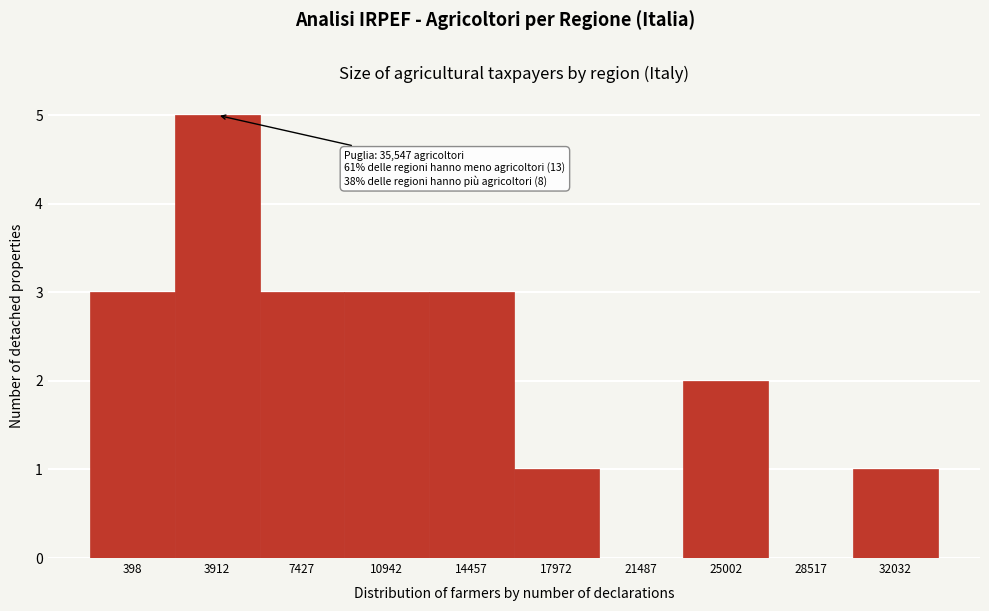

Reading left to right, what are all the values shown in this chart?

398=3	3912=5	7427=3	10942=3	14457=3	17972=1	21487=0	25002=2	28517=0	32032=1